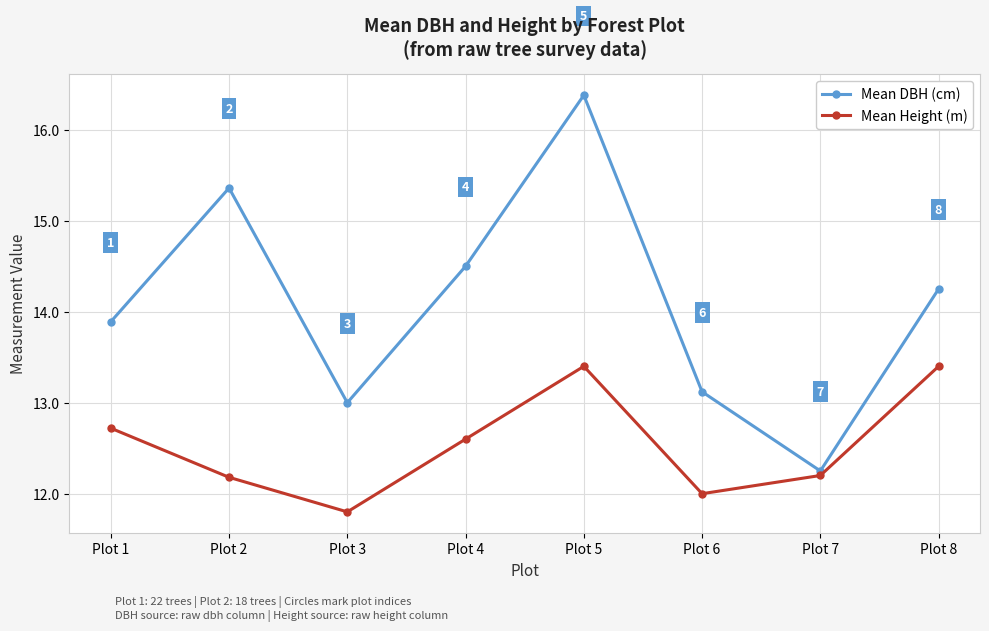

How many interior local valleys does the Mean DBH (cm) series have?

2